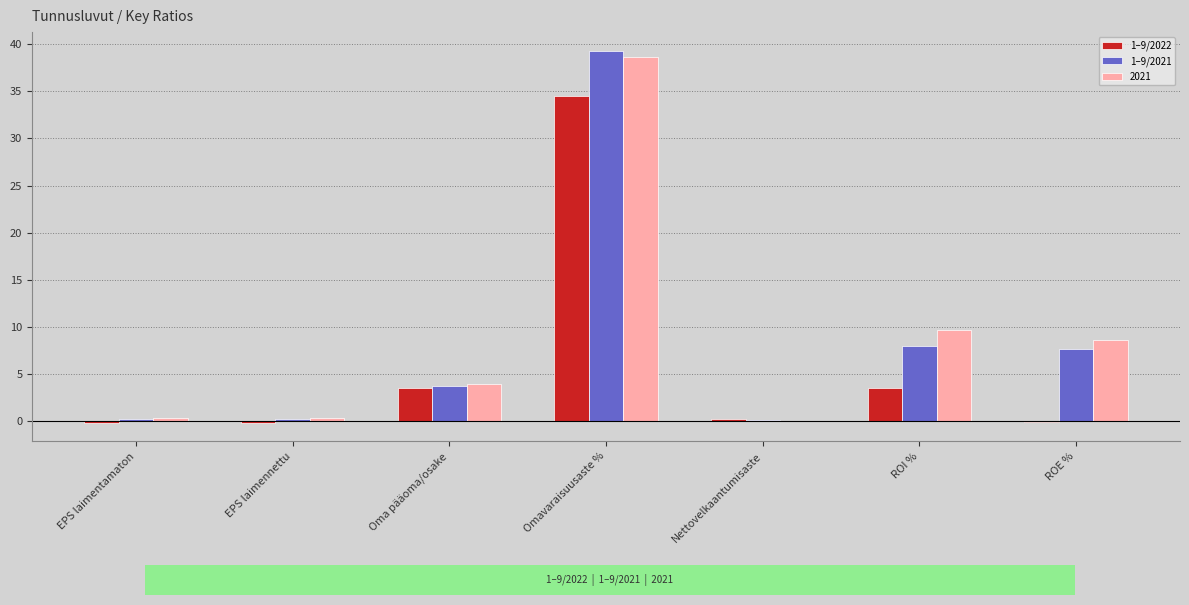

At which category is the sum across all series the highest?

Omavaraisuusaste %